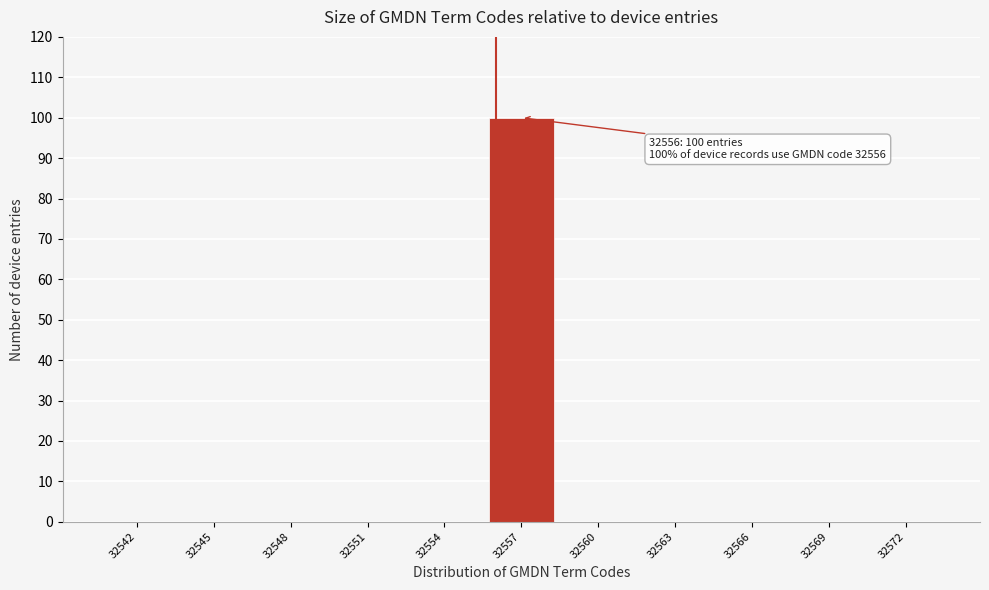

Reading left to right, list all the values displayed in this chart.

32542=0	32545=0	32548=0	32551=0	32554=0	32557=100	32560=0	32563=0	32566=0	32569=0	32572=0